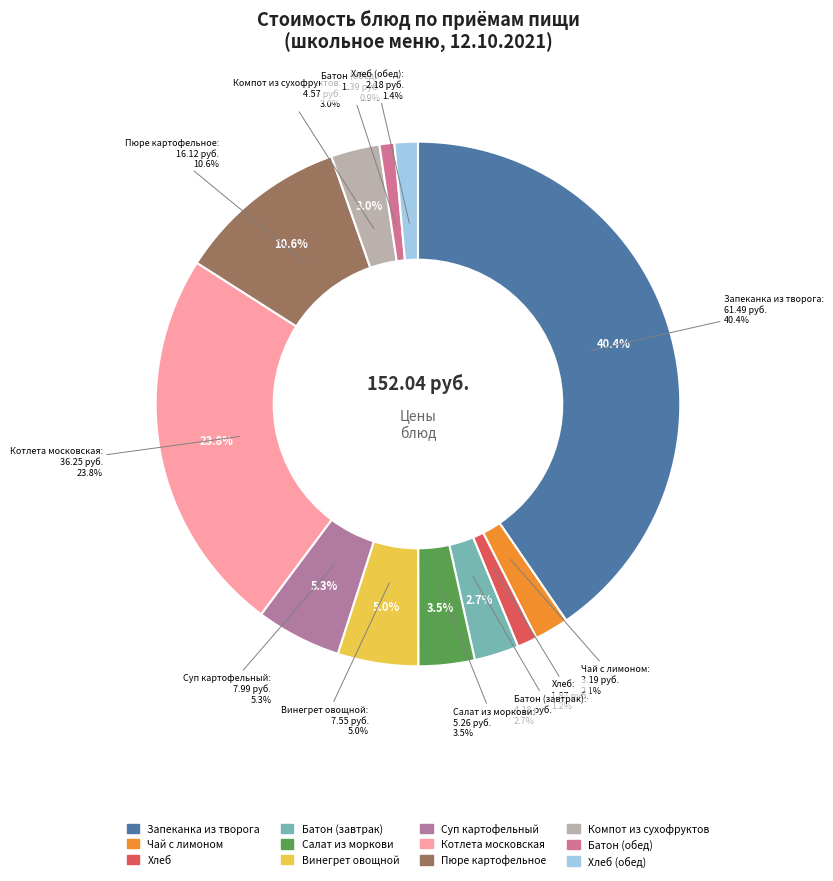

Does any single category account for the majority?

No